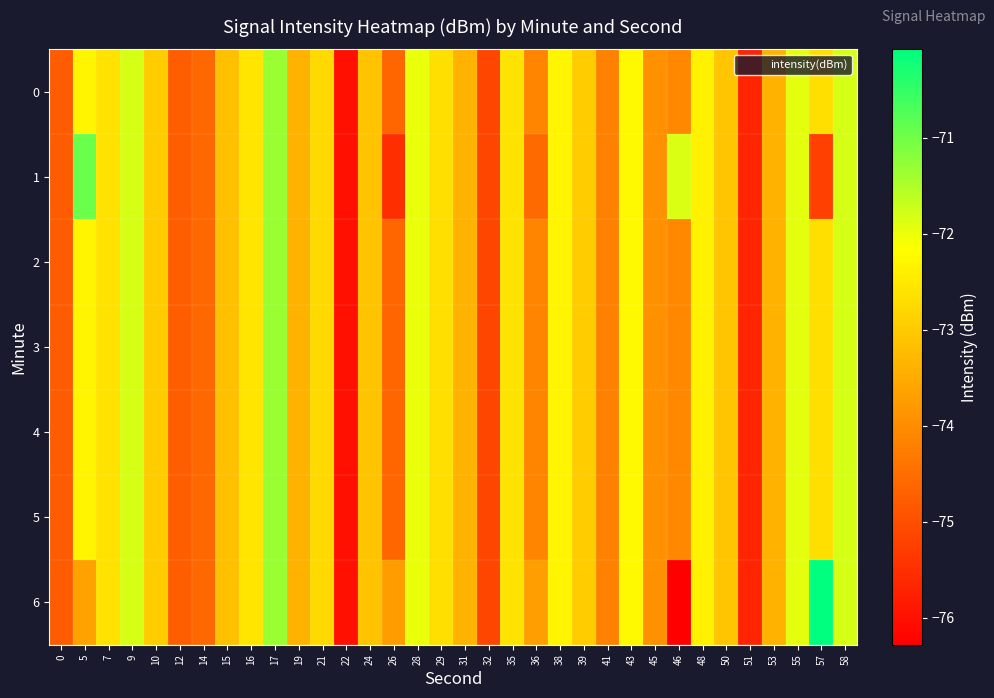

How many series are shown in this chart?

7